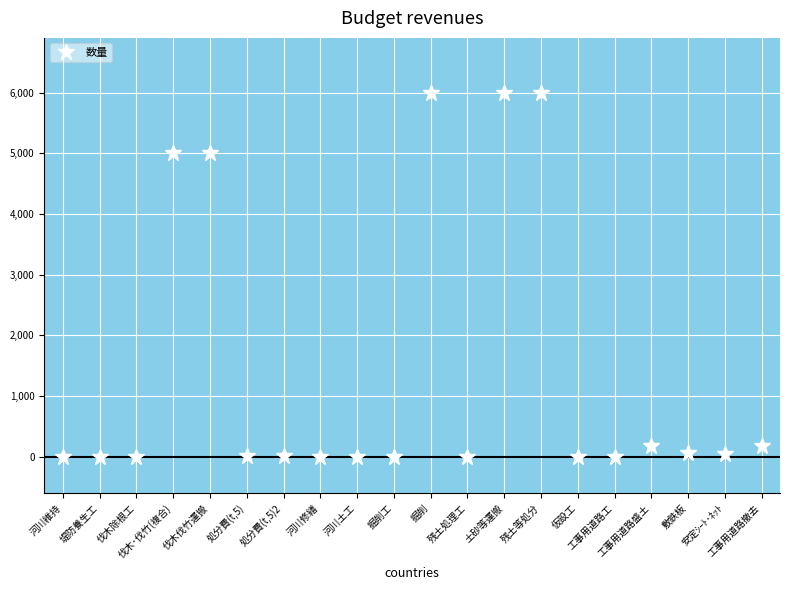

What is the label of the 15th point from the right?

処分費(t,5)